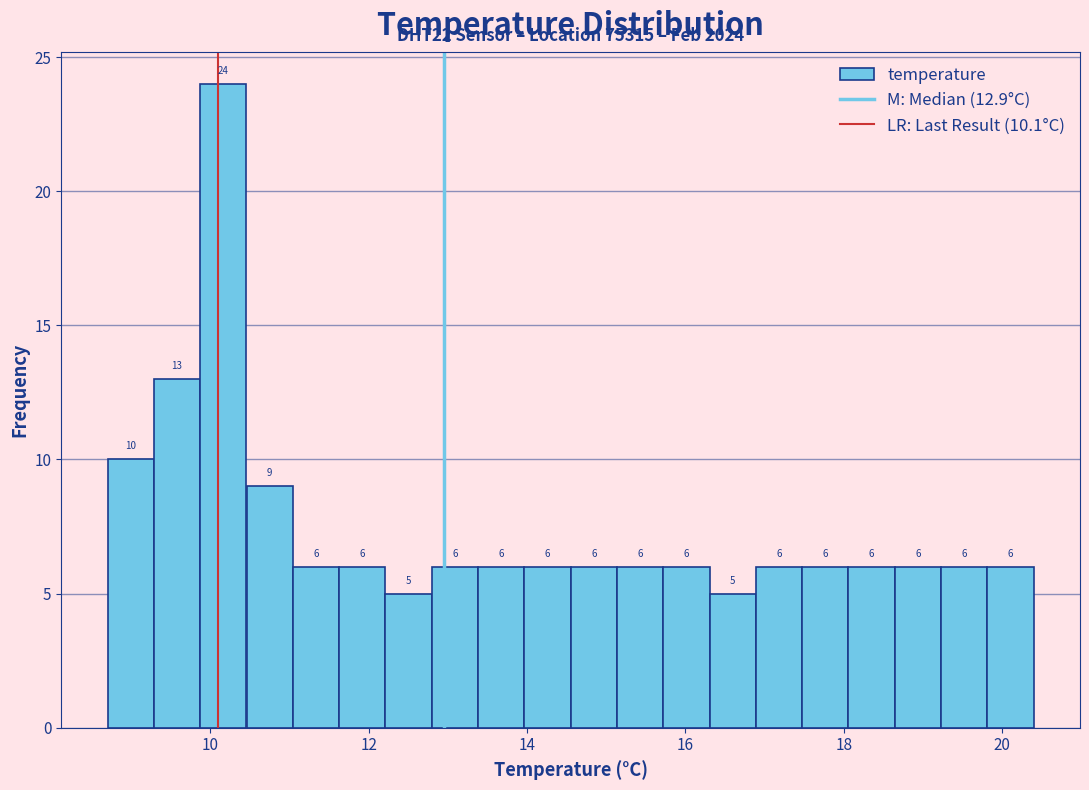

Read against the x-axis, roughly where is the centre of the tallest bar?

10.2